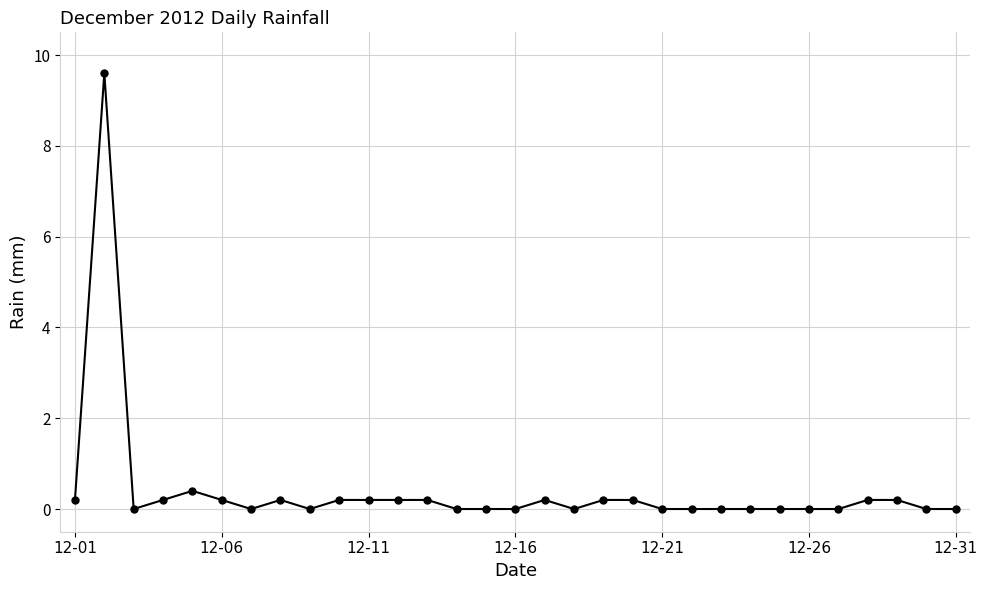

What is the maximum value shown in the chart?

9.6